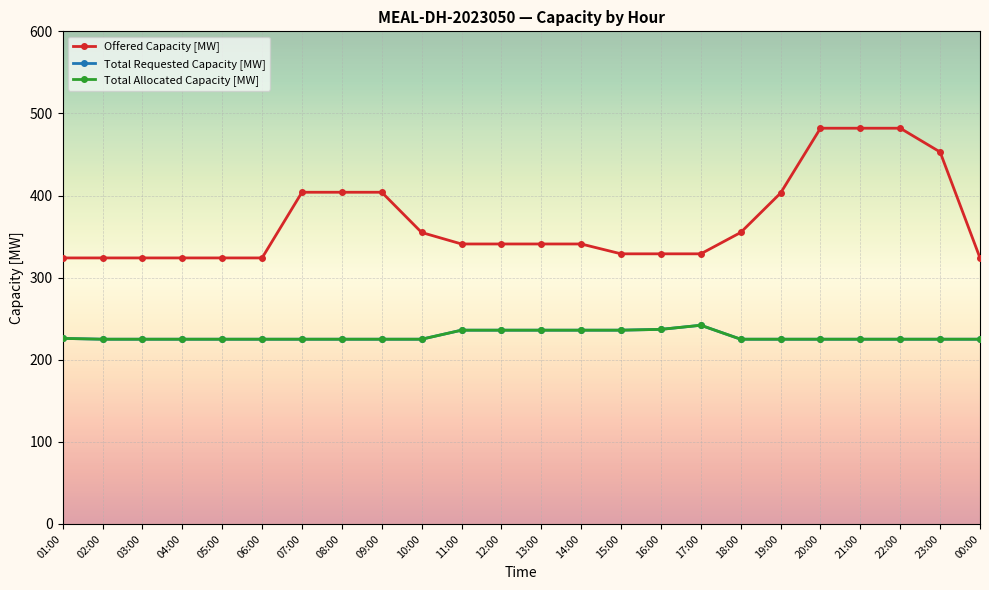

Is this an area chart (filled region under the line)?

No